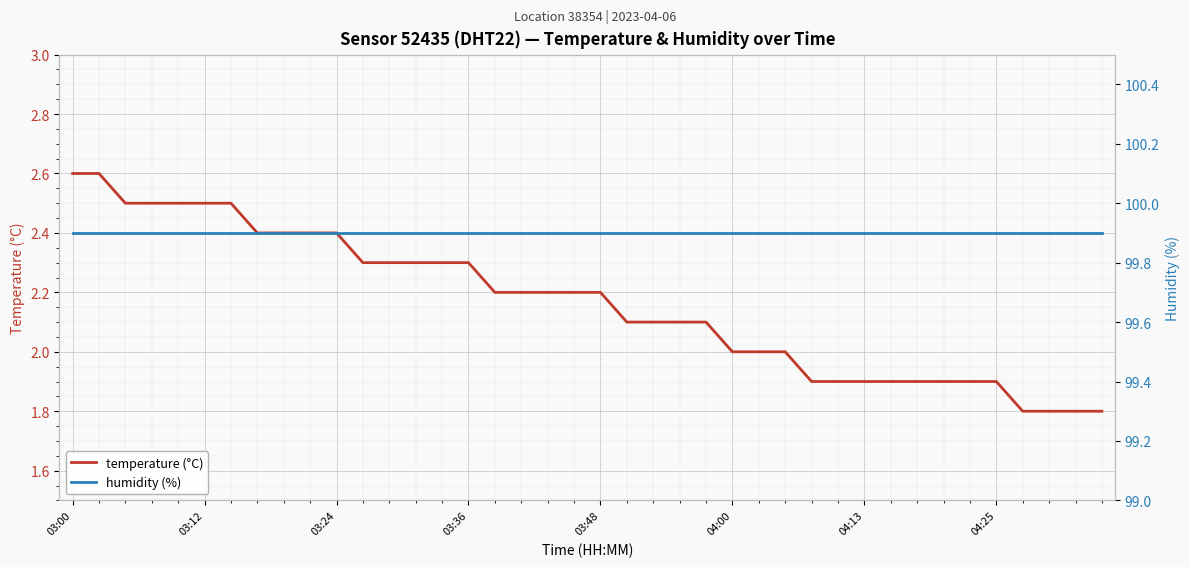

What is the average value of the humidity (%) series?

99.9